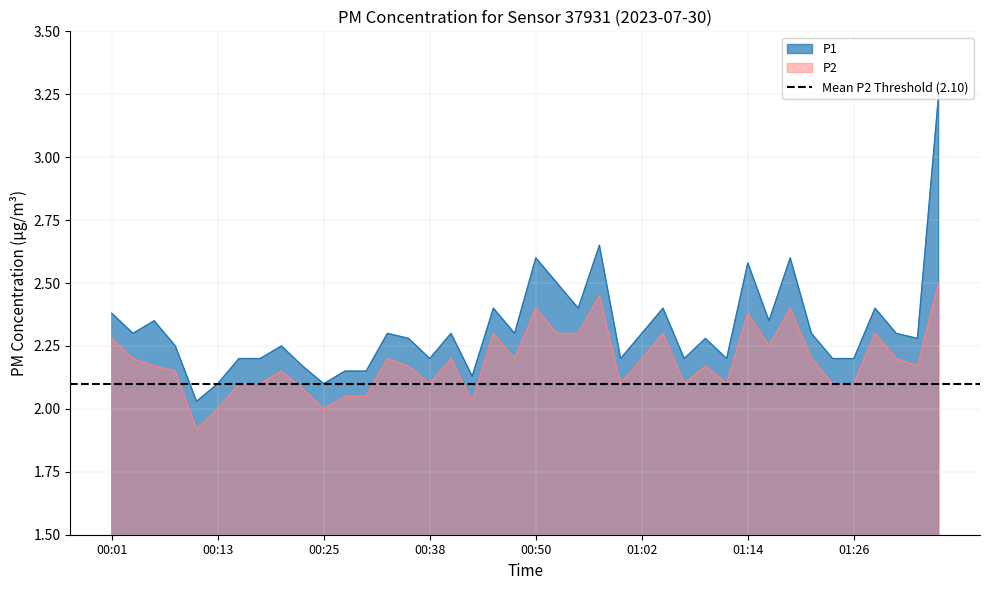

Which label corresponds to the smallest value in the chart?

00:11